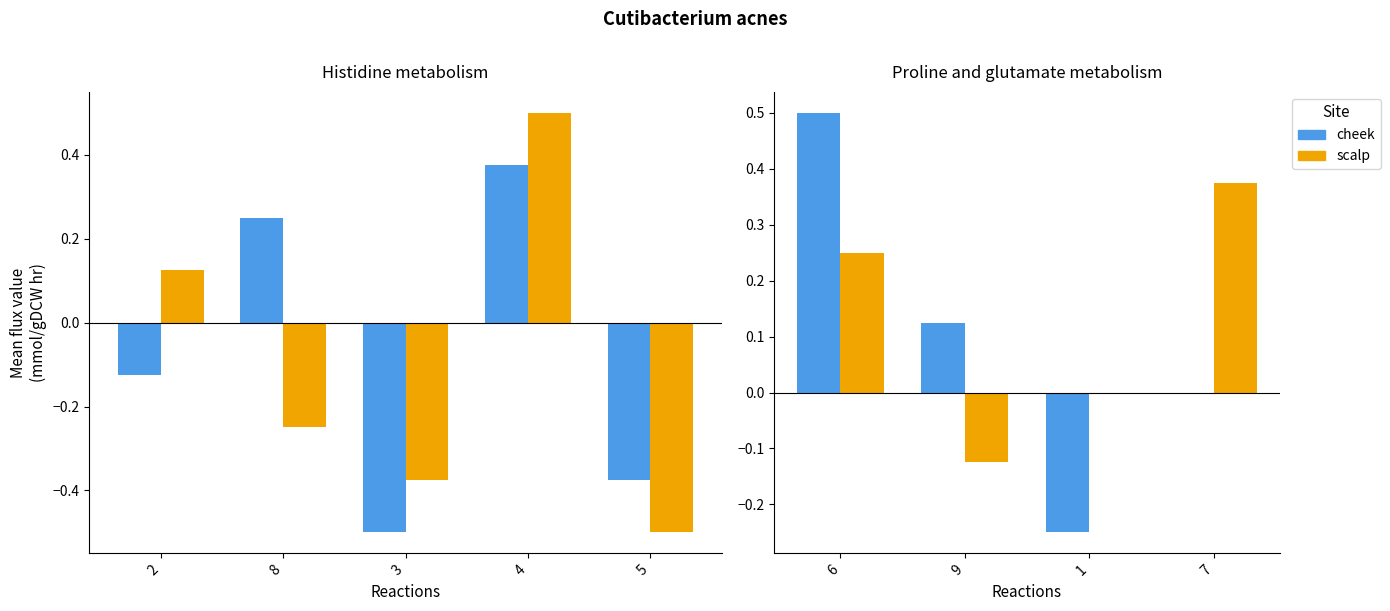

Count the number of data series in this chart.

2